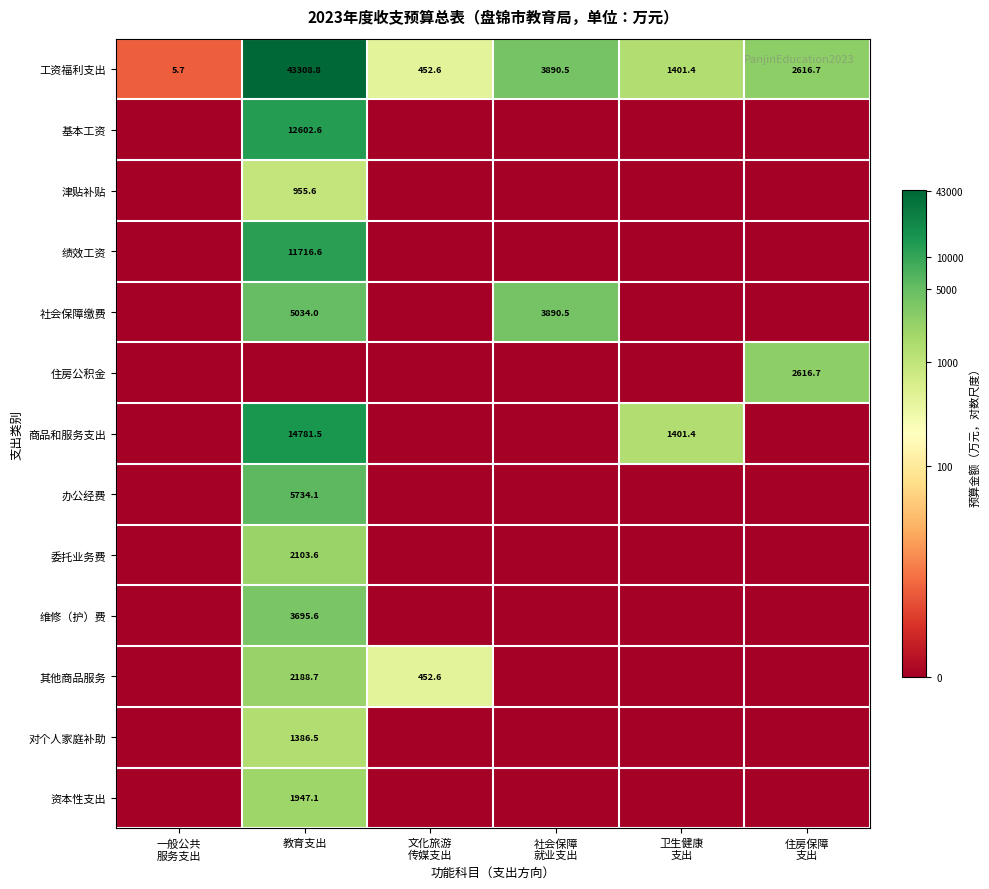

True or false: 商品和服务支出 has a value of 14781.5 at 教育支出.

True